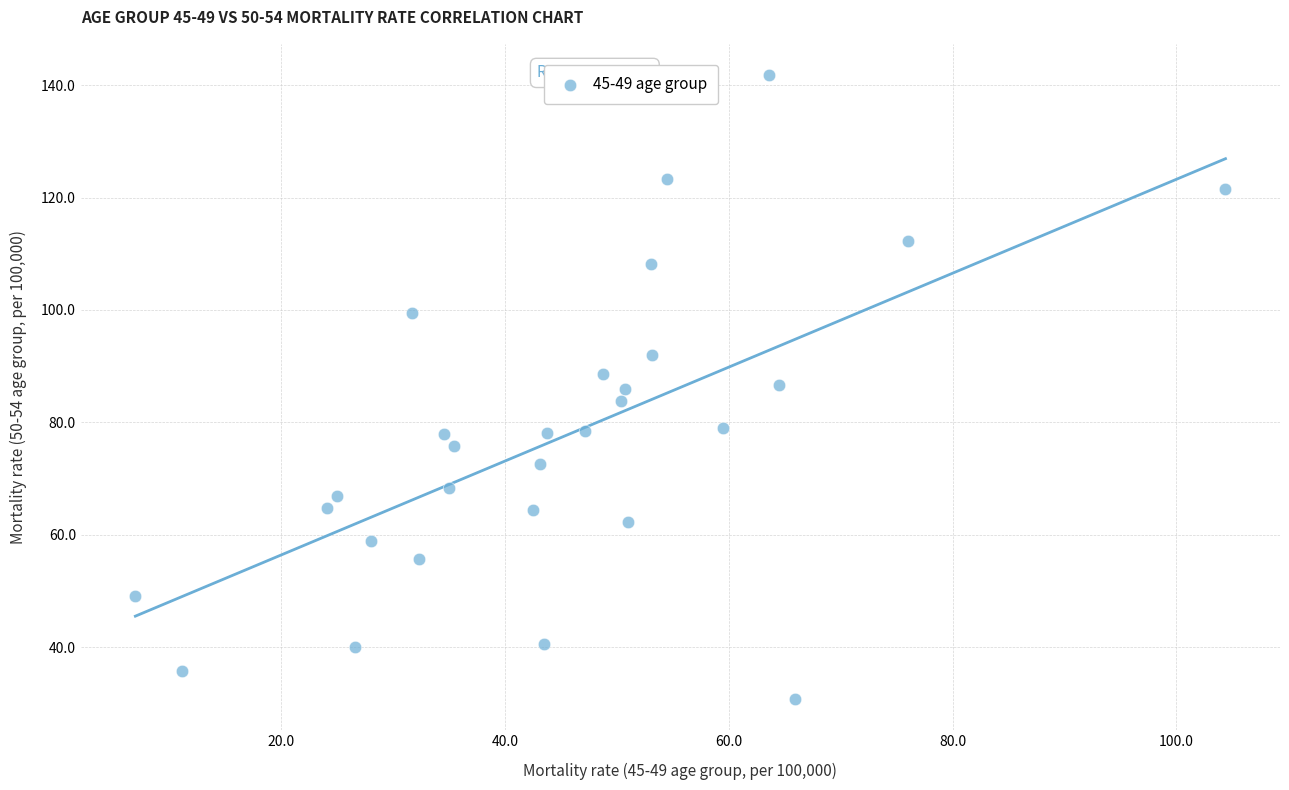

What is the range of Y values (max minus min)?

110.9